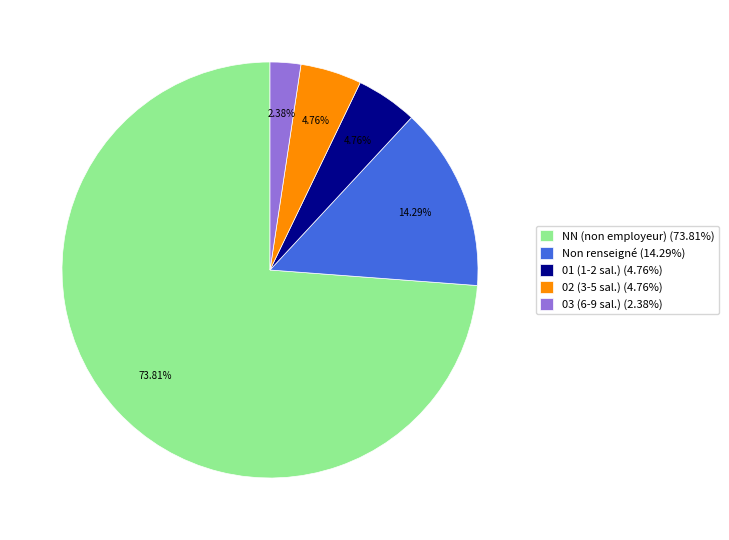

Is NN (non employeur) (73.81%) the majority of the pie?

Yes